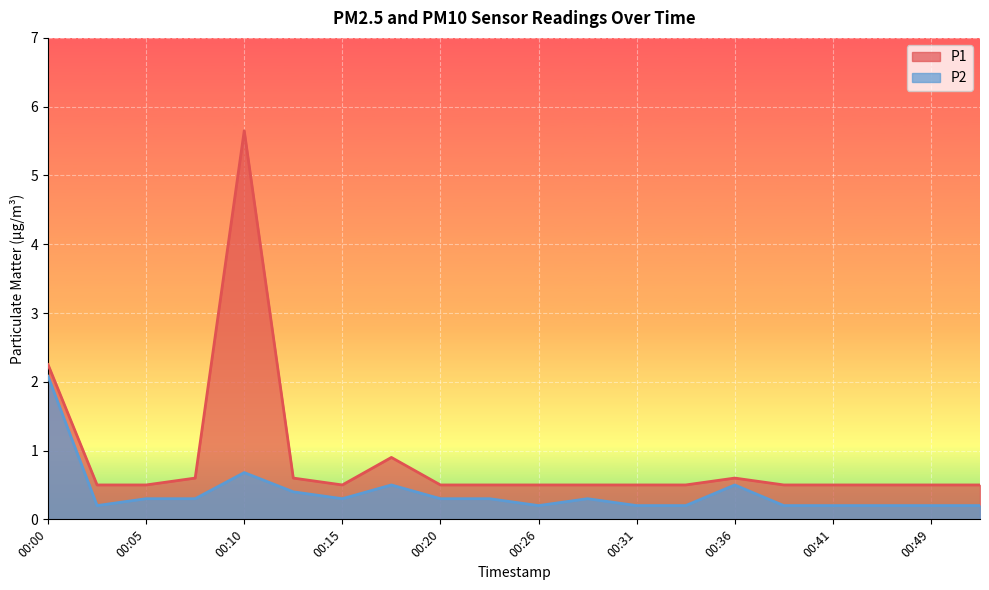

What is the value of the P1 point at the 17th from the left?

0.5